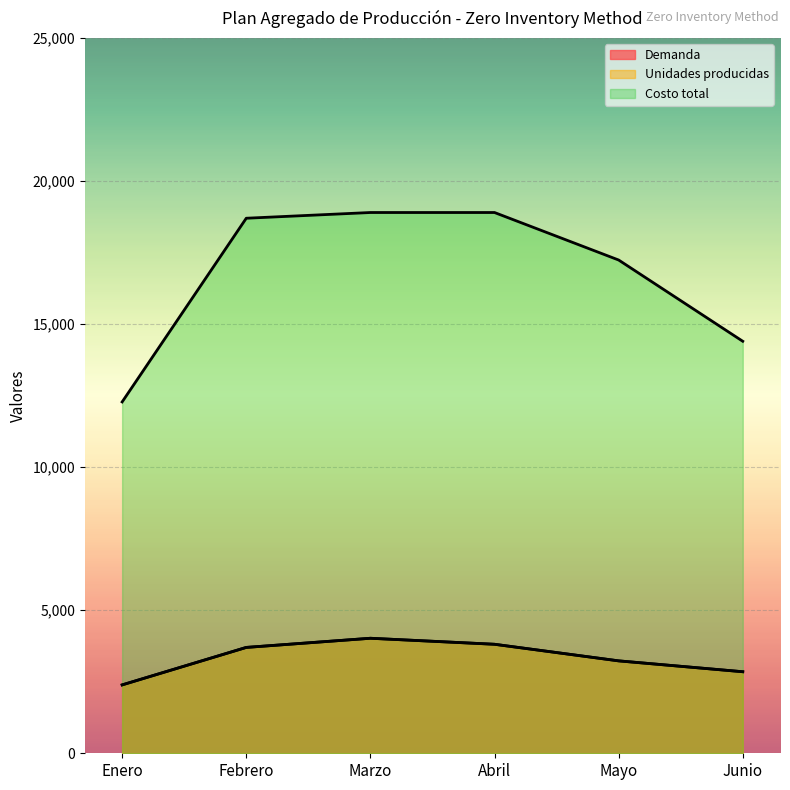

What is the sum of all Costo total values?

100420